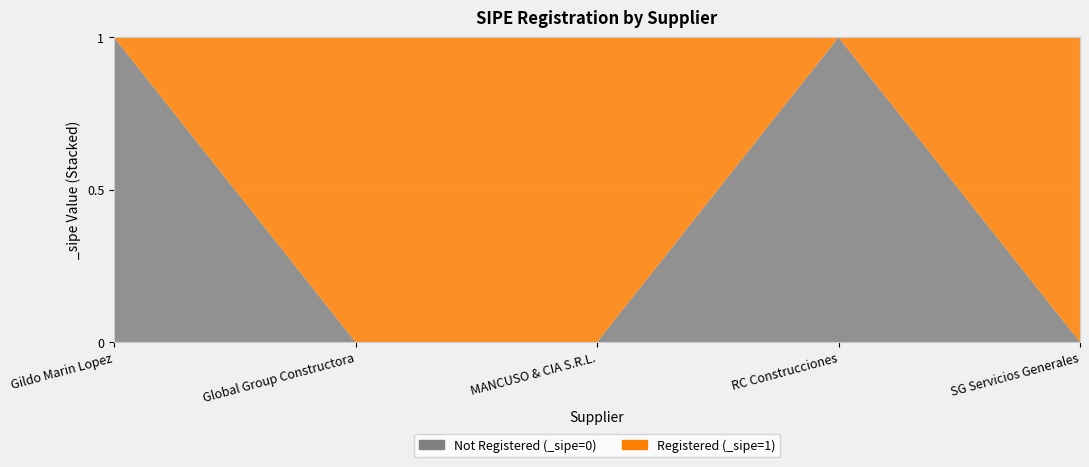

Reading left to right, what are all the values shown in this chart?

0	1	1	0	1